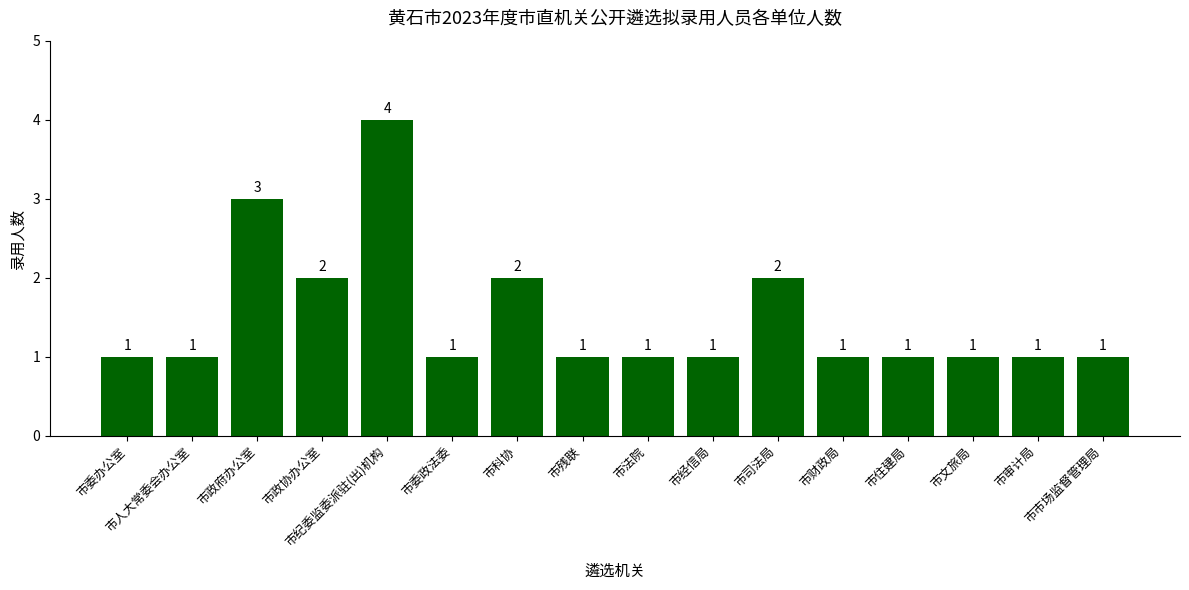

What is the label of the 13th bar from the left?

市住建局